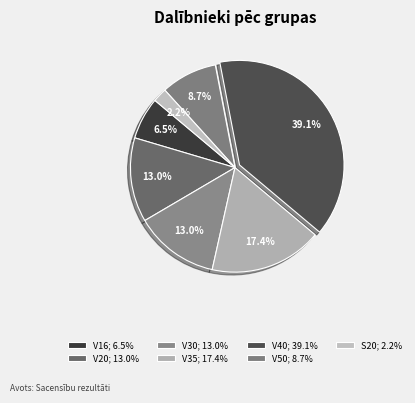

Which category has the biggest portion of the pie?

V40